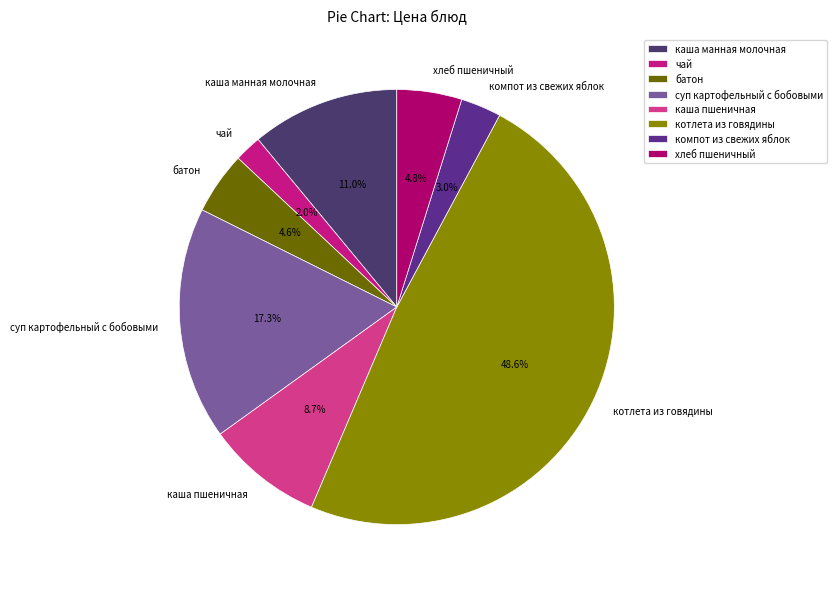

To the nearest percent, what is the difference between the largest and smallest slice percentages?

47%